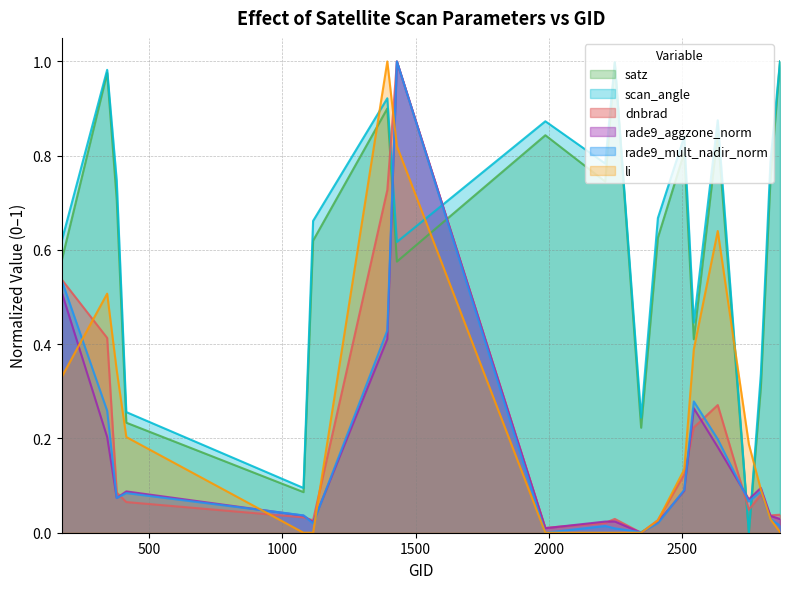

True or false: scan_angle and dnbrad intersect in this chart.

True